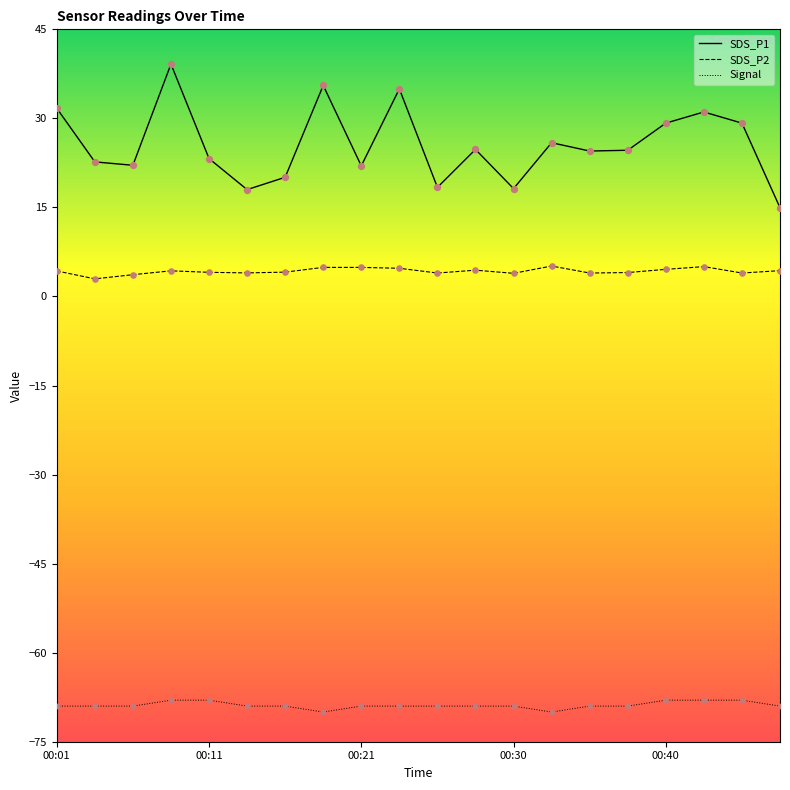

Which series has the widest spread of values?

SDS_P1